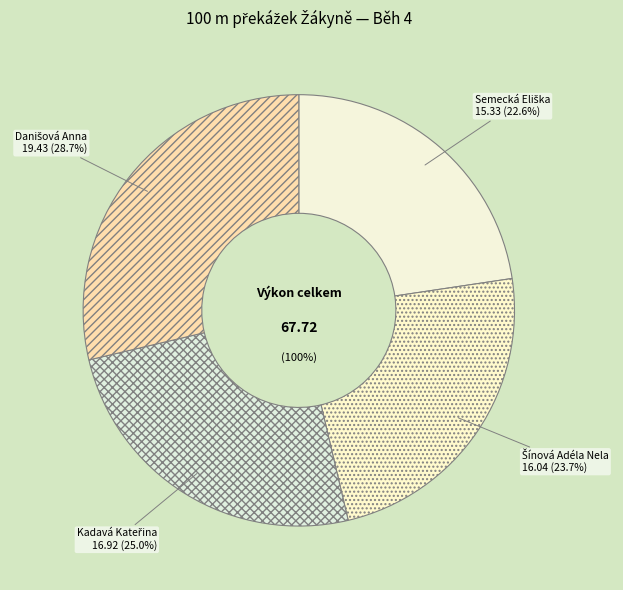

Rank the categories by value from highest to lowest.

Danišová Anna, Kadavá Kateřina, Šínová Adéla Nela, Semecká Eliška